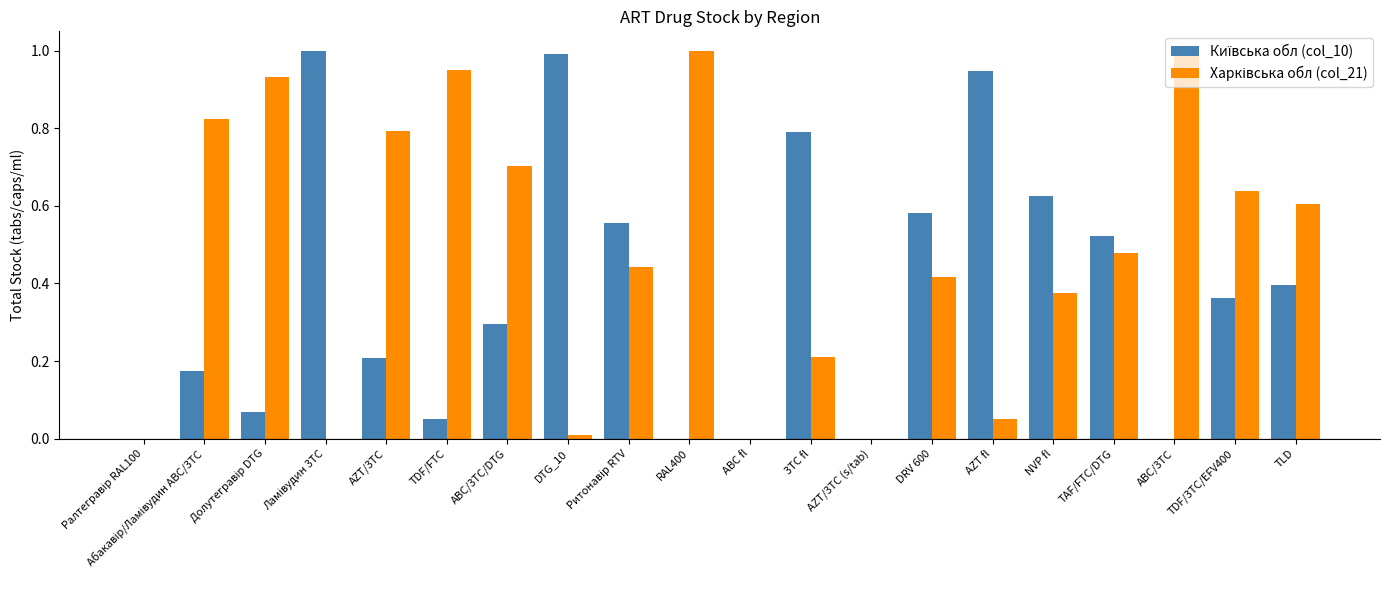

Reading left to right, what are all the values shown in this chart?

Київська обл (col_10): Ралтегравір RAL100=0.0	Абакавір/Ламівудин ABC/3TC=0.2	Долутегравір DTG=0.1	Ламівудин 3TC=1.0	AZT/3TC=0.2	TDF/FTC=0.0	ABC/3TC/DTG=0.3	DTG_10=1.0	Ритонавір RTV=0.6	RAL400=0.0	ABC fl=0.0	3TC fl=0.8	AZT/3TC (s/tab)=0.0	DRV 600=0.6	AZT fl=0.9	NVP fl=0.6	TAF/FTC/DTG=0.5	ABC/3TC=0.0	TDF/3TC/EFV400=0.4	TLD=0.4
Харківська обл (col_21): Ралтегравір RAL100=0.0	Абакавір/Ламівудин ABC/3TC=0.8	Долутегравір DTG=0.9	Ламівудин 3TC=0.0	AZT/3TC=0.8	TDF/FTC=1.0	ABC/3TC/DTG=0.7	DTG_10=0.0	Ритонавір RTV=0.4	RAL400=1.0	ABC fl=0.0	3TC fl=0.2	AZT/3TC (s/tab)=0.0	DRV 600=0.4	AZT fl=0.1	NVP fl=0.4	TAF/FTC/DTG=0.5	ABC/3TC=1.0	TDF/3TC/EFV400=0.6	TLD=0.6